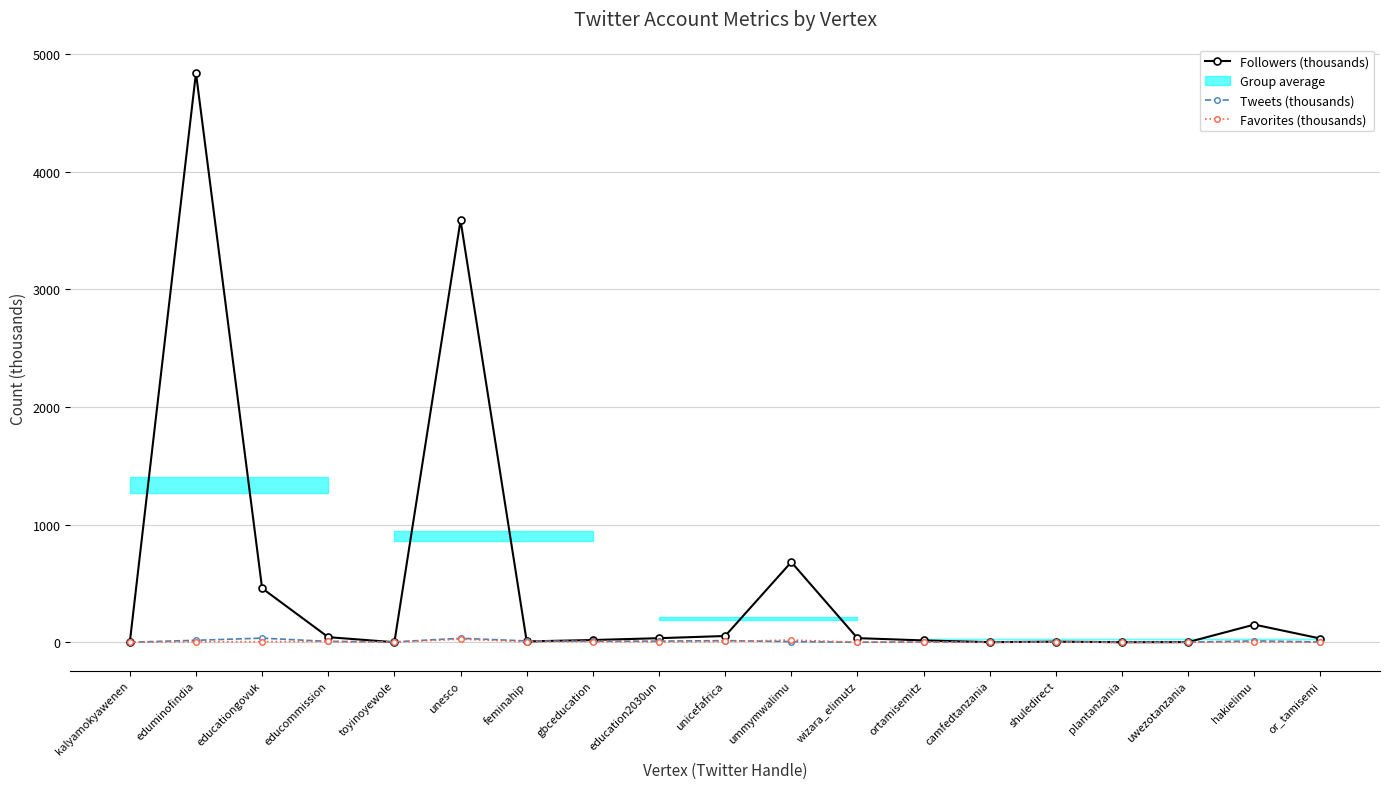

Which series has the largest range (max minus min)?

Followers (thousands)